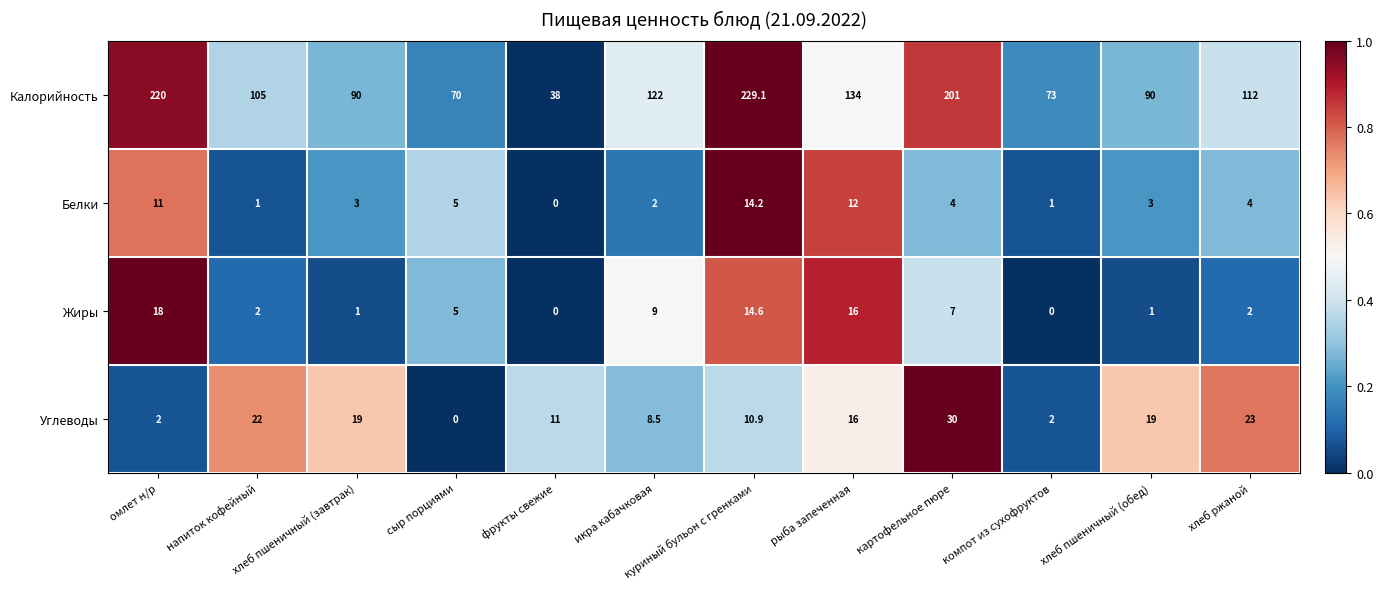

What is the total value across all series at хлеб пшеничный (завтрак)?

113.0